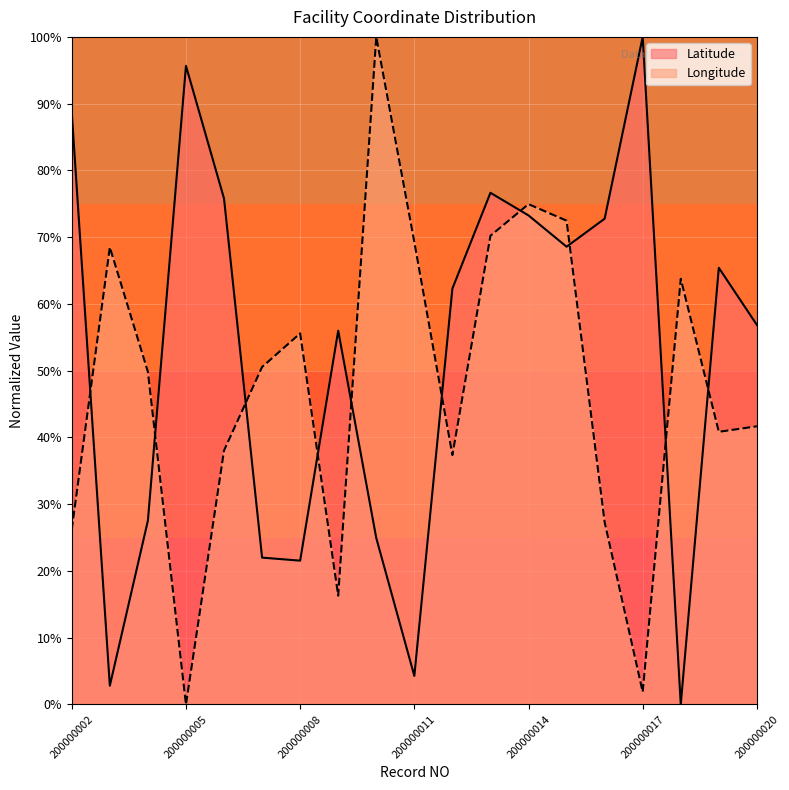

Reading left to right, list all the values displayed in this chart.

Latitude: 88.6	2.8	27.5	95.7	75.8	22.0	21.5	56.0	24.9	4.3	62.3	76.6	73.3	68.6	72.8	100.0	0.0	65.4	56.9
Longitude: 26.2	68.5	49.8	0.0	38.0	50.6	55.6	16.3	100.0	69.3	37.4	70.2	74.9	72.5	27.3	1.9	63.8	40.8	41.7